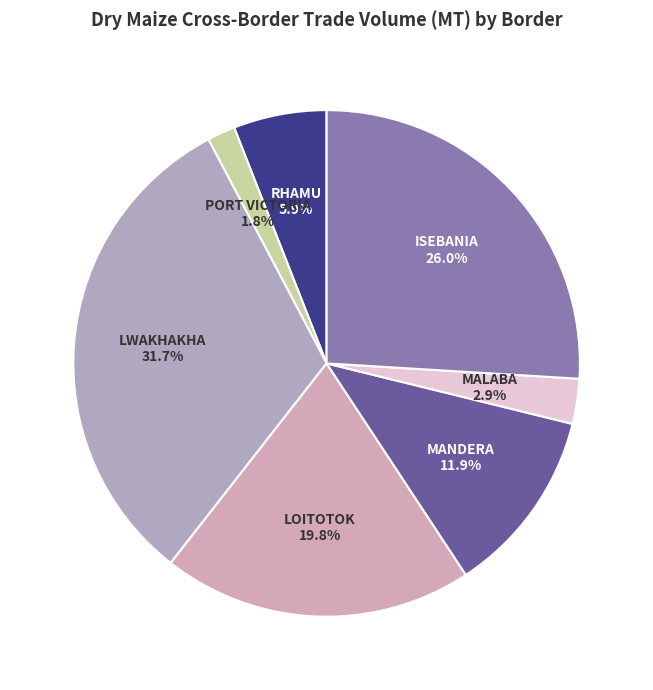

How many segments does this pie chart have?

7